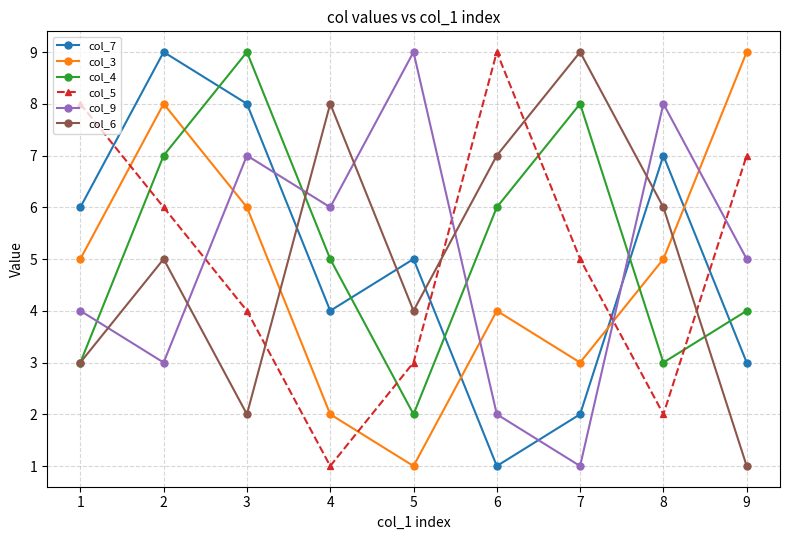

How many col_7 values are between 3 and 7?

5